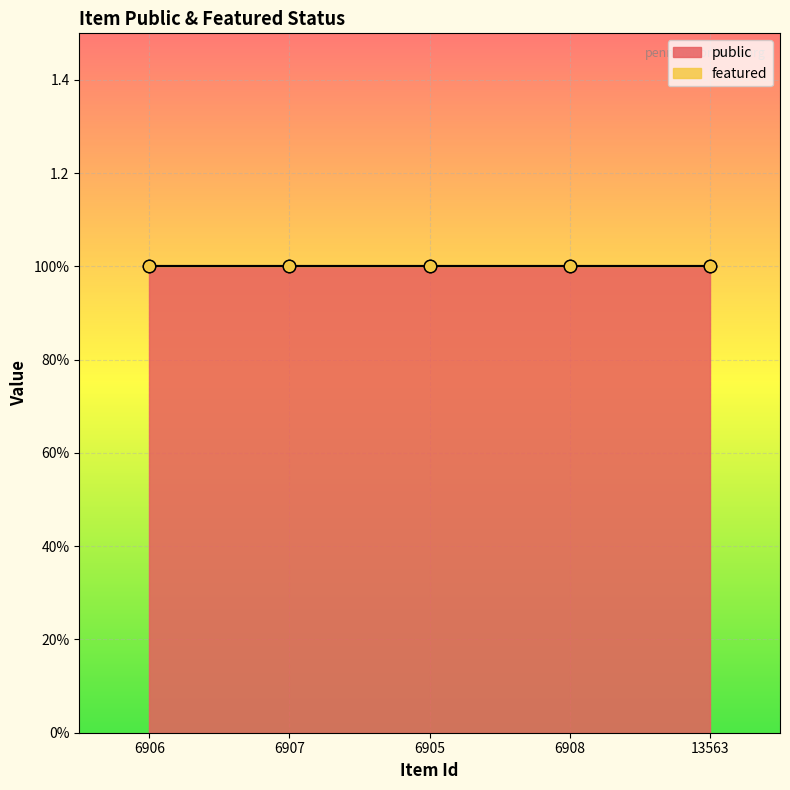

What are all the series names shown in the legend?

public, featured